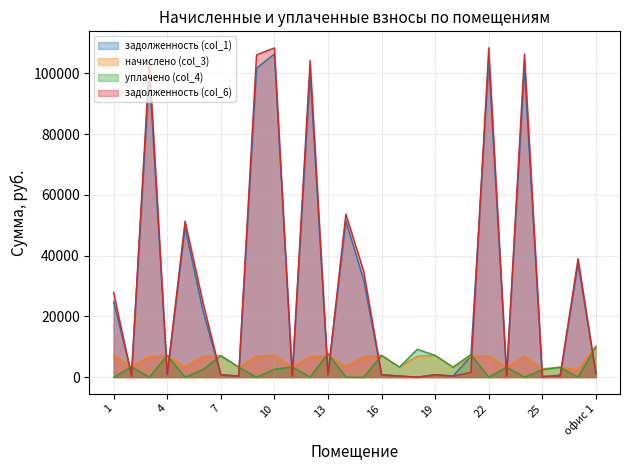

How many values in задолженность (col_6) are above zero?

27